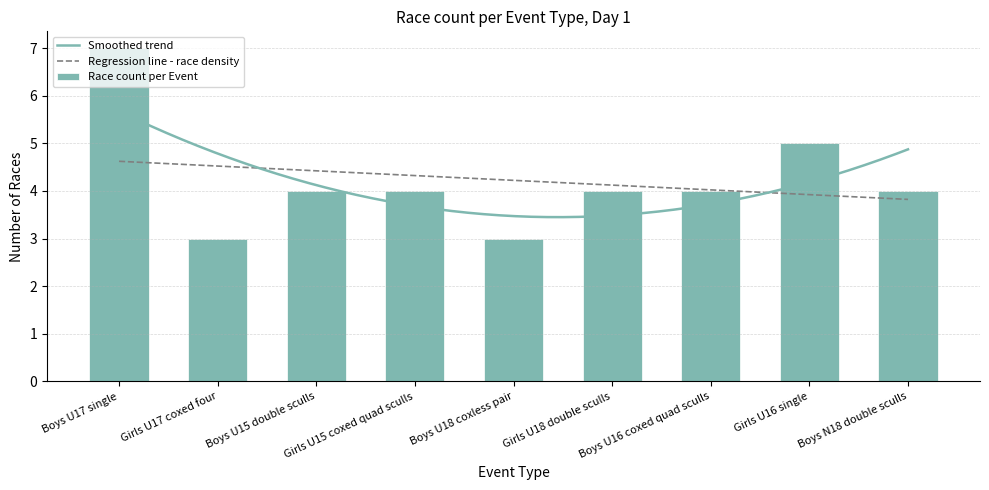

What is the difference between the maximum and minimum values?

4